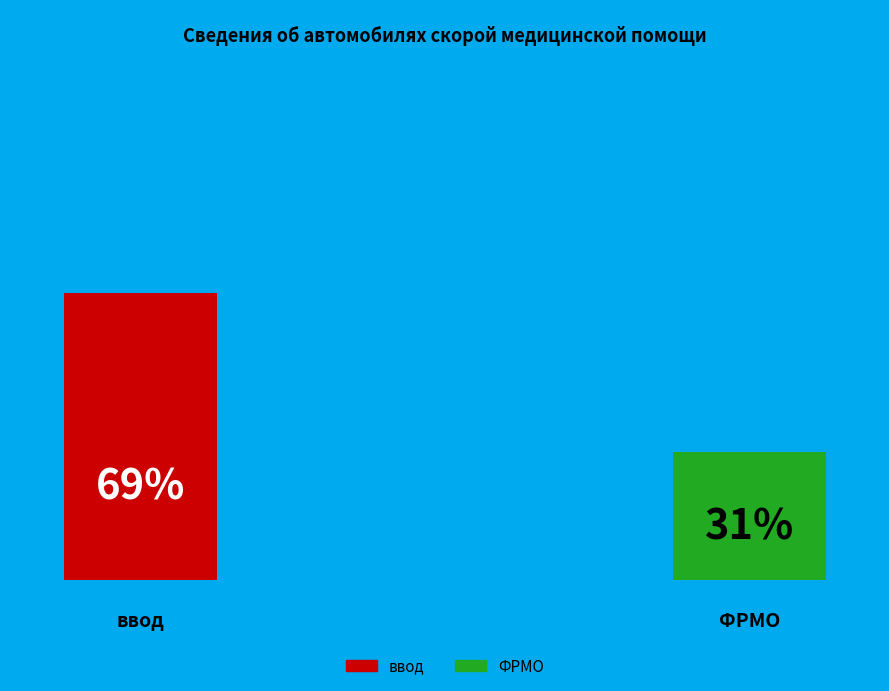

True or false: ФРМО accounts for 22% of the total.

False